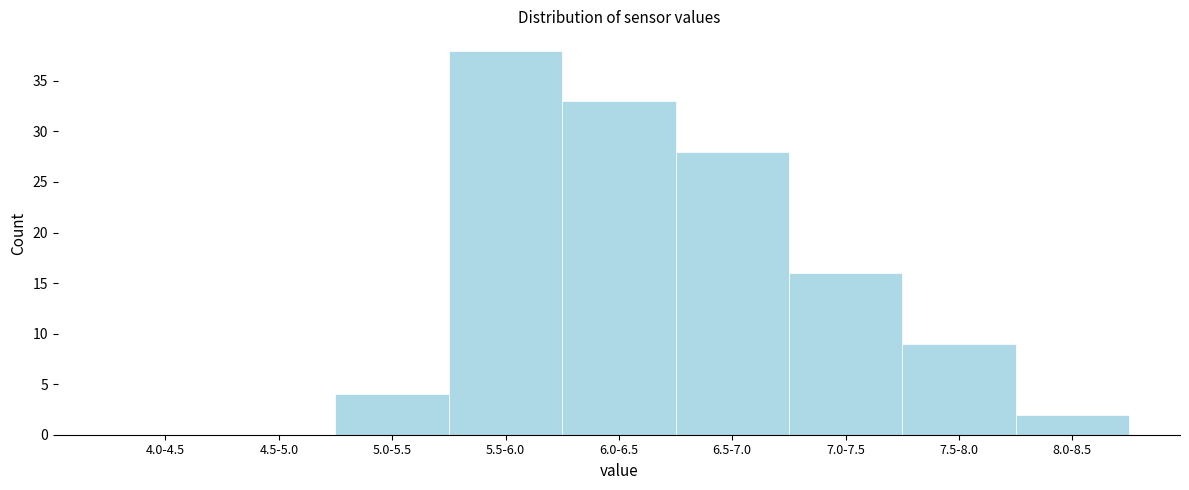

Reading right to left, list all the values displayed in this chart.

8.0-8.5=2	7.5-8.0=9	7.0-7.5=16	6.5-7.0=28	6.0-6.5=33	5.5-6.0=38	5.0-5.5=4	4.5-5.0=0	4.0-4.5=0